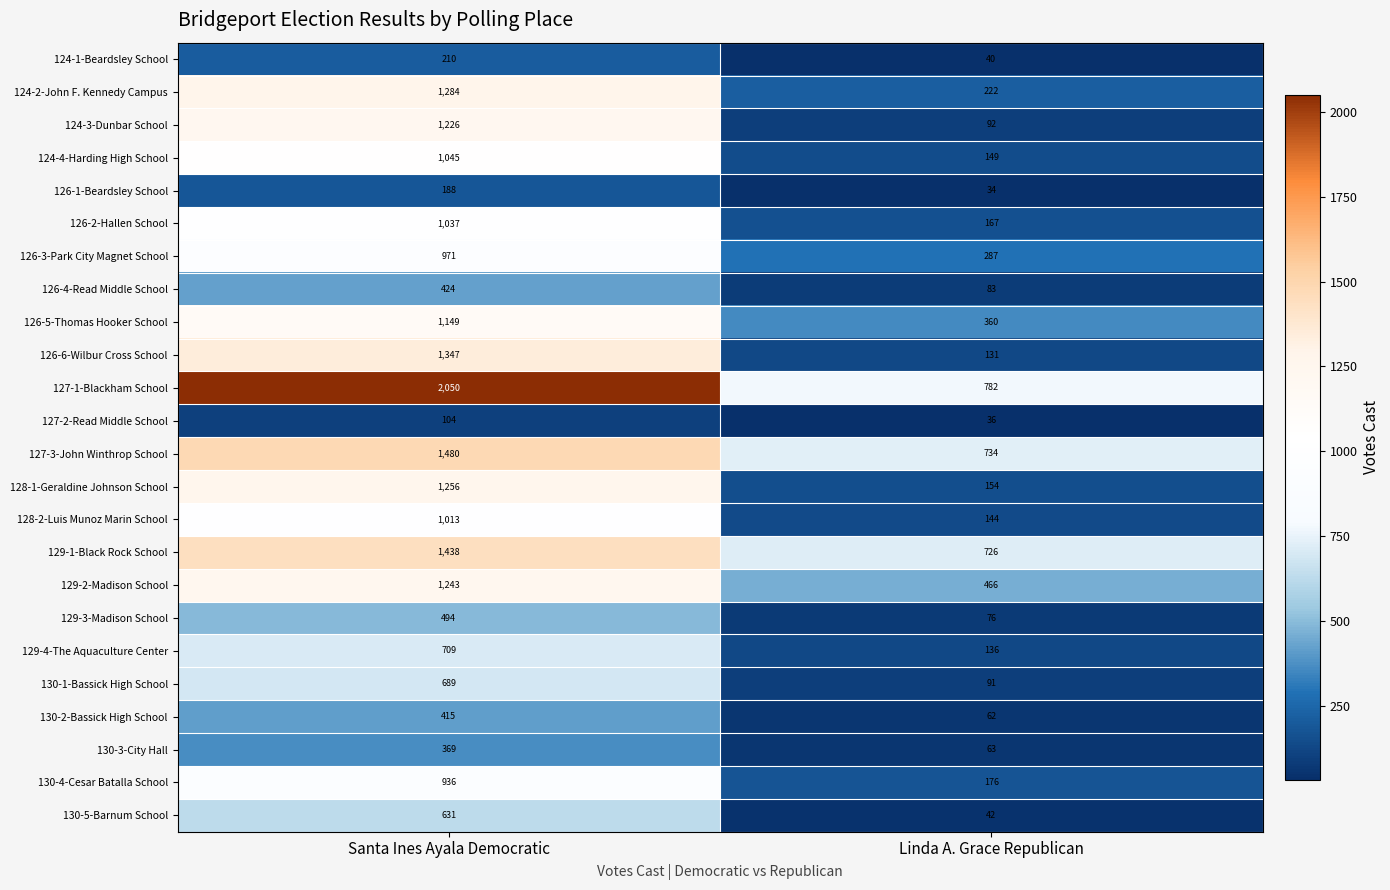

Which series changed the most between Santa Ines Ayala Democratic and Linda A. Grace Republican?

127-1-Blackham School